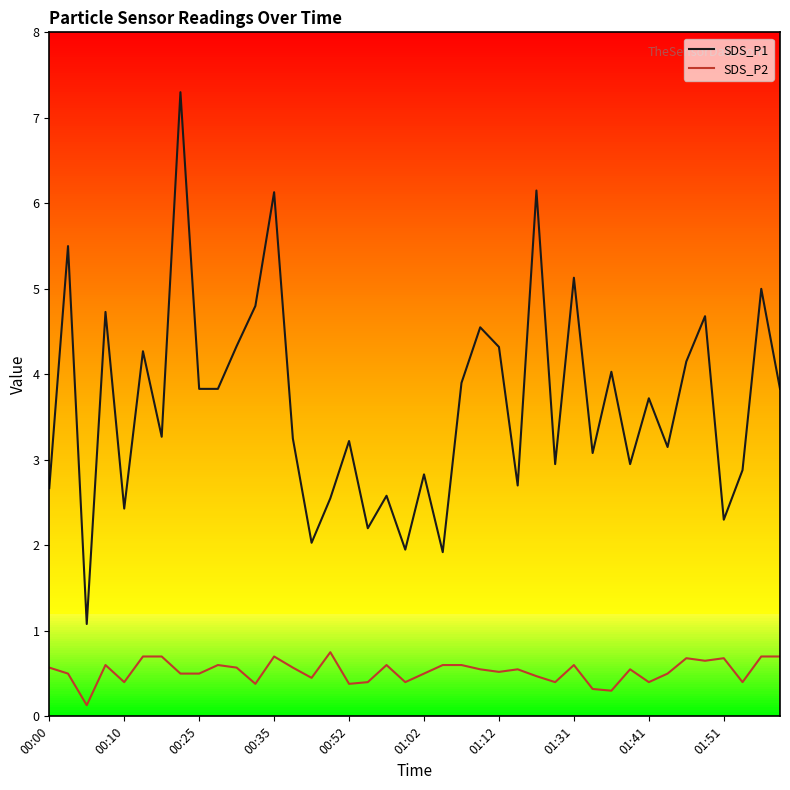

What are all the series names shown in the legend?

SDS_P1, SDS_P2